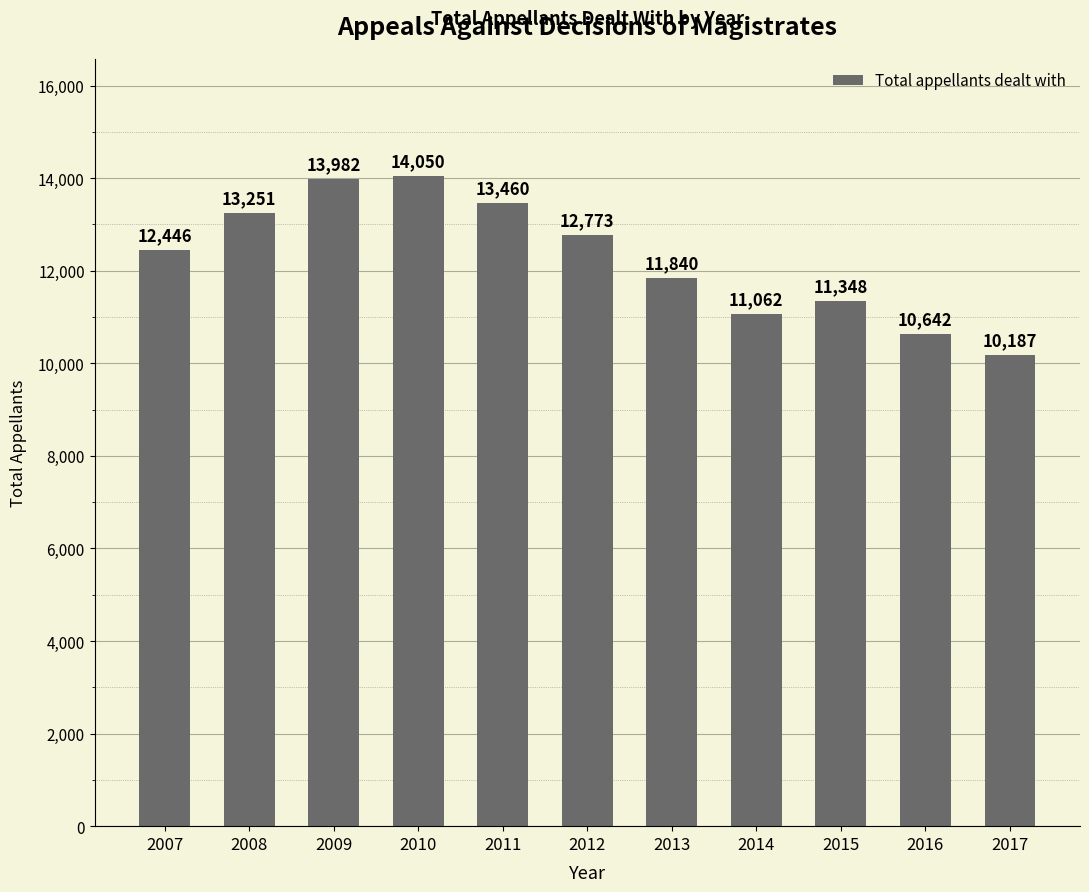

Rank the categories by value from highest to lowest.

2010, 2009, 2011, 2008, 2012, 2007, 2013, 2015, 2014, 2016, 2017